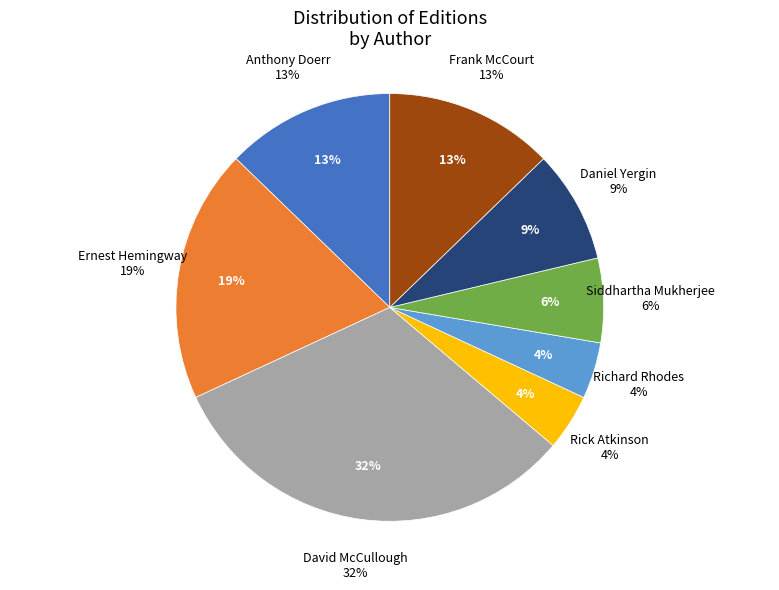

To the nearest percent, what is the combined percentage of Frank McCourt and David McCullough?

45%